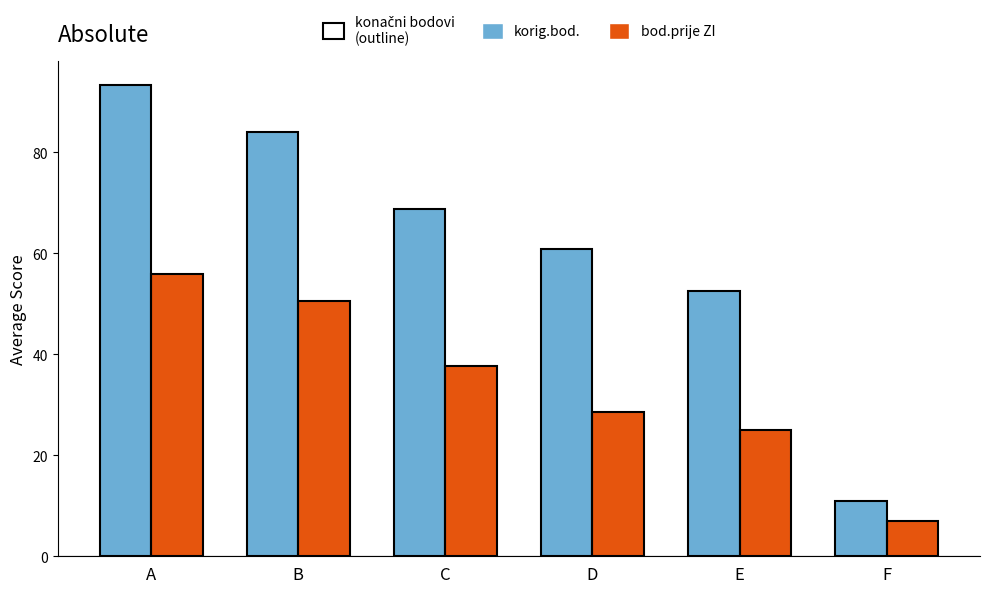

Read the bod.prije ZI value at E.

25.0